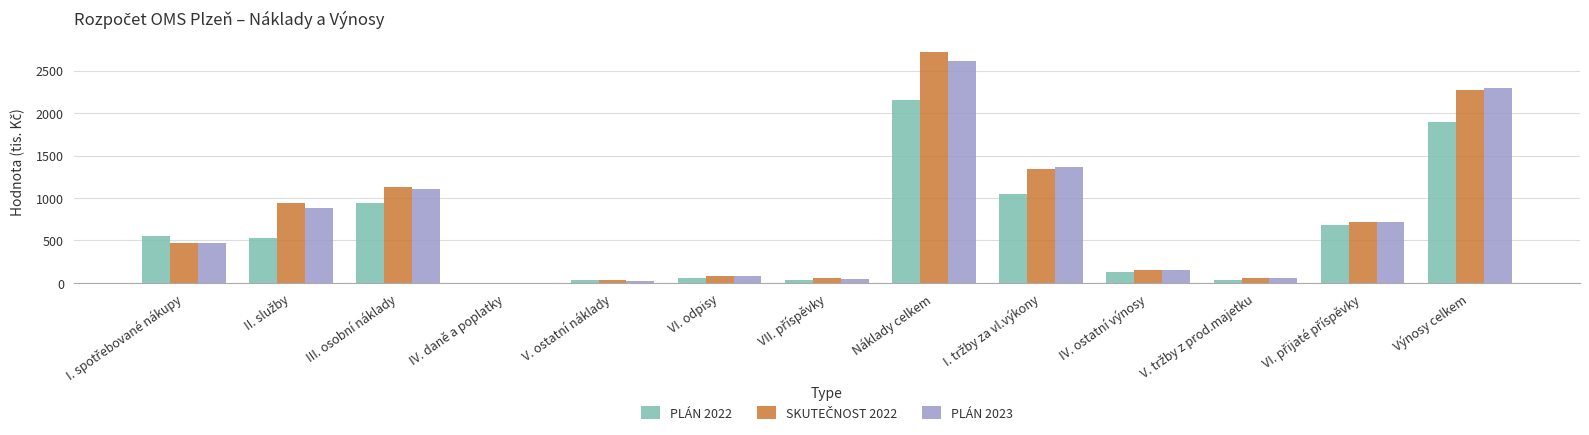

The value of PLÁN 2022 at Výnosy celkem is 3257. True or false?

False